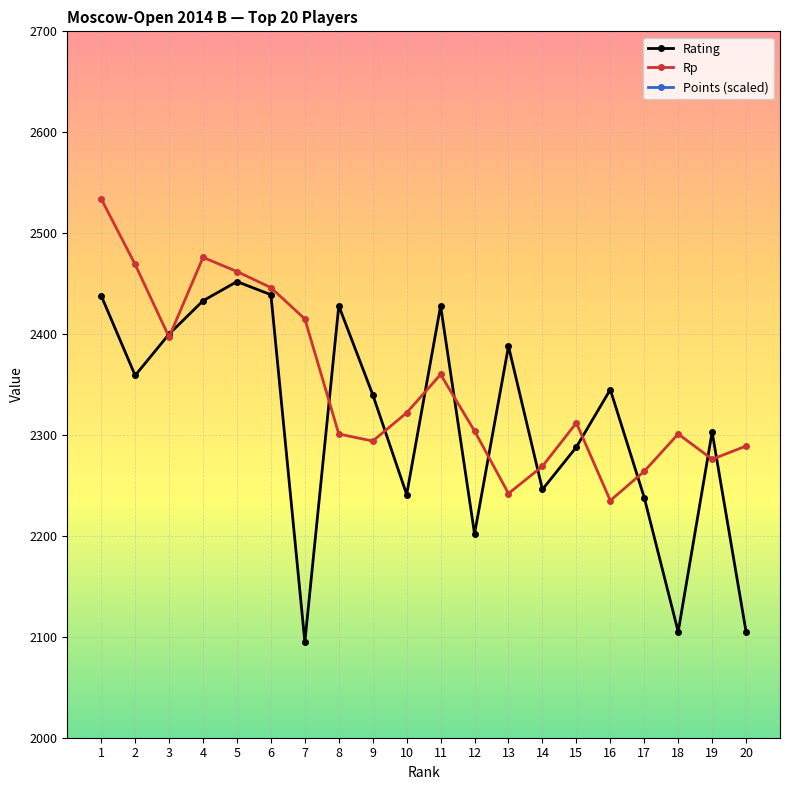

The value of Points at 1 is 4350. True or false?

True